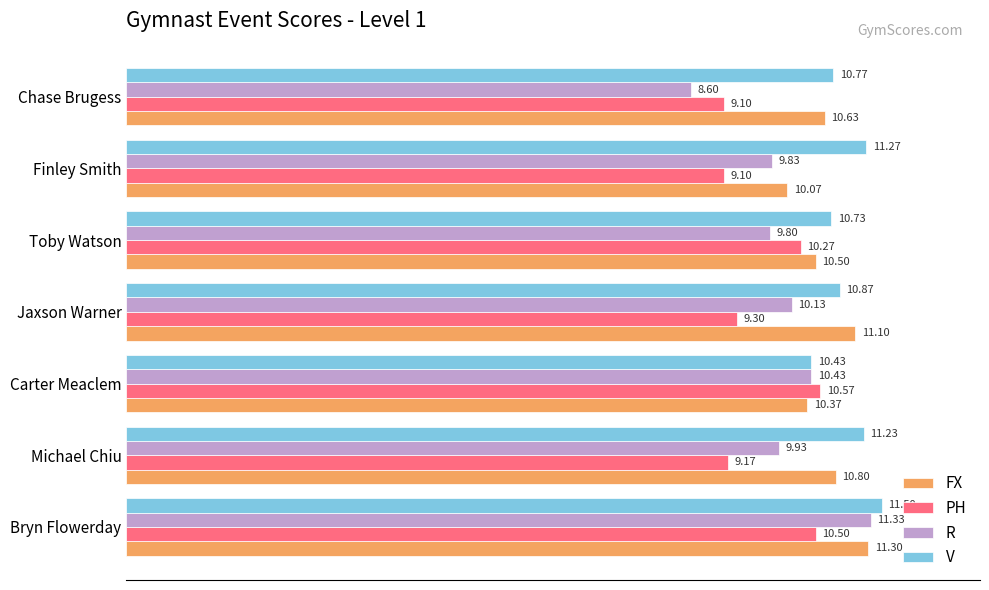

At how many categories does at least one series exceed 9?

7